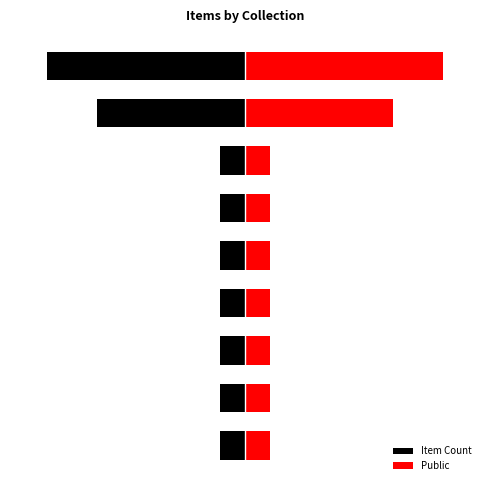

Reading left to right, list all the values displayed in this chart.

Item Count: -1	-1	-1	-1	-1	-1	-1	-6	-8
Public: 1	1	1	1	1	1	1	6	8